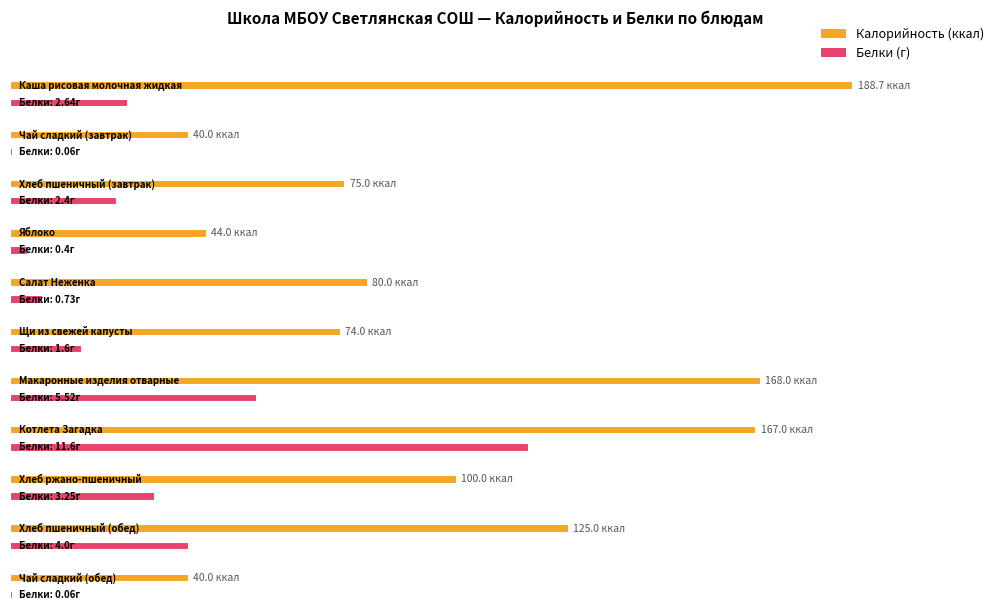

What is the maximum value for Белки?

11.6